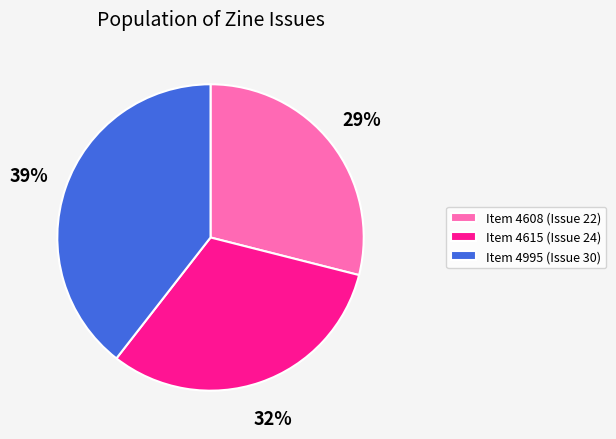

What is the ratio of the value at Item 4615 (Issue 24) to the value at Item 4608 (Issue 22)?

1.1